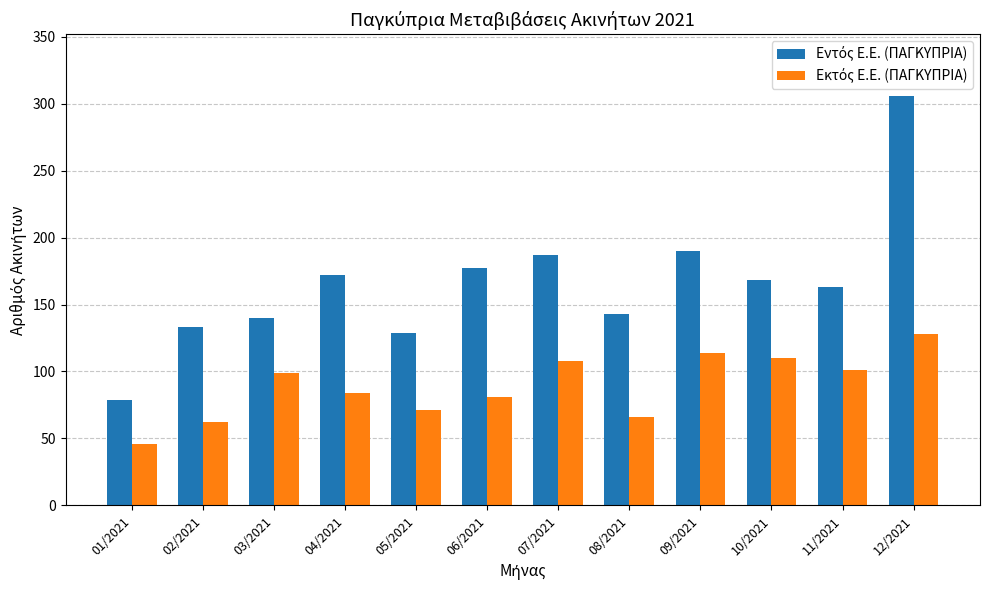

What is the label of the 12th bar from the left?

12/2021